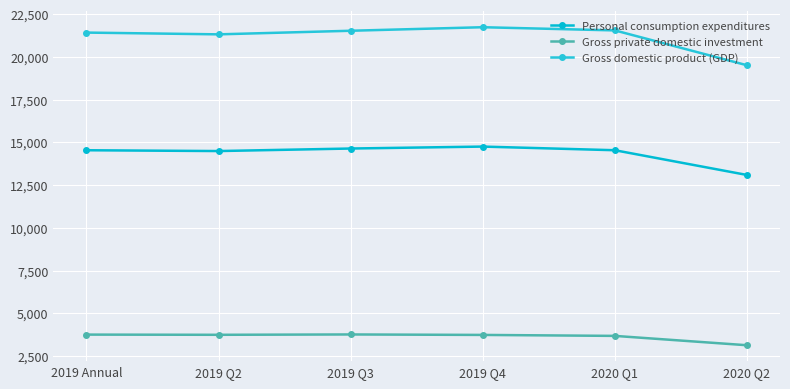

What are all the series names shown in the legend?

Personal consumption expenditures, Gross private domestic investment, Gross domestic product (GDP)